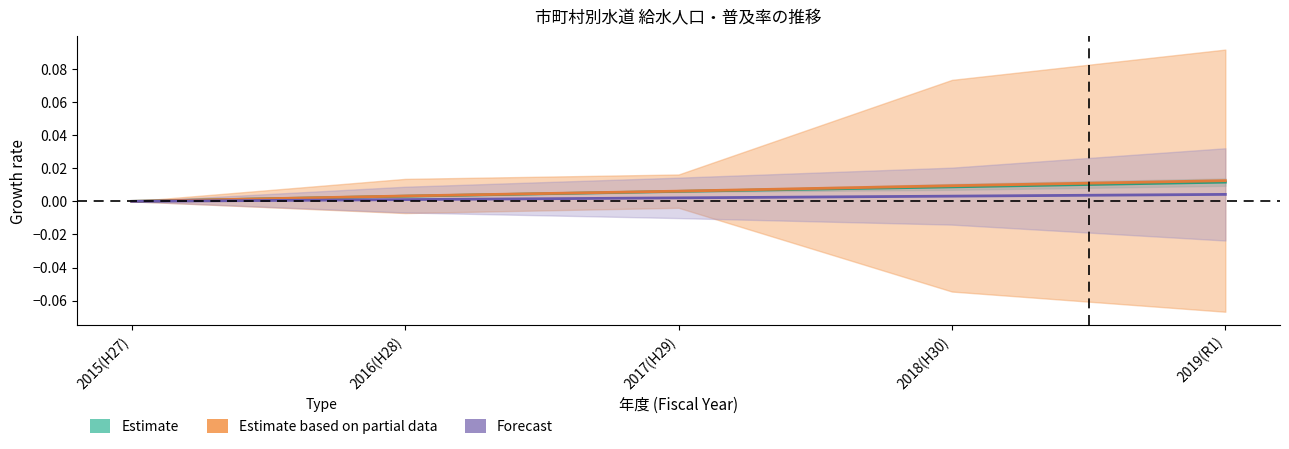

At how many categories does at least one series exceed 0?

4